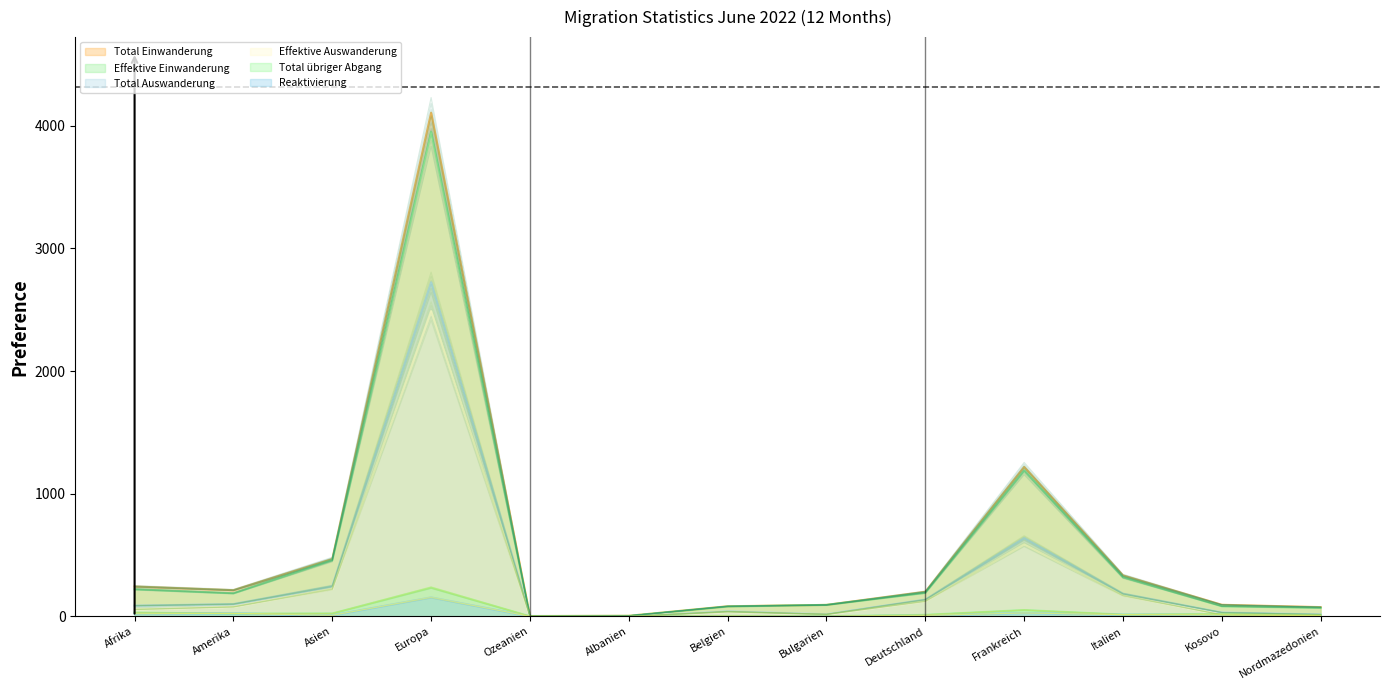

The value of Effektive Auswanderung at Belgien is 66.0. True or false?

False